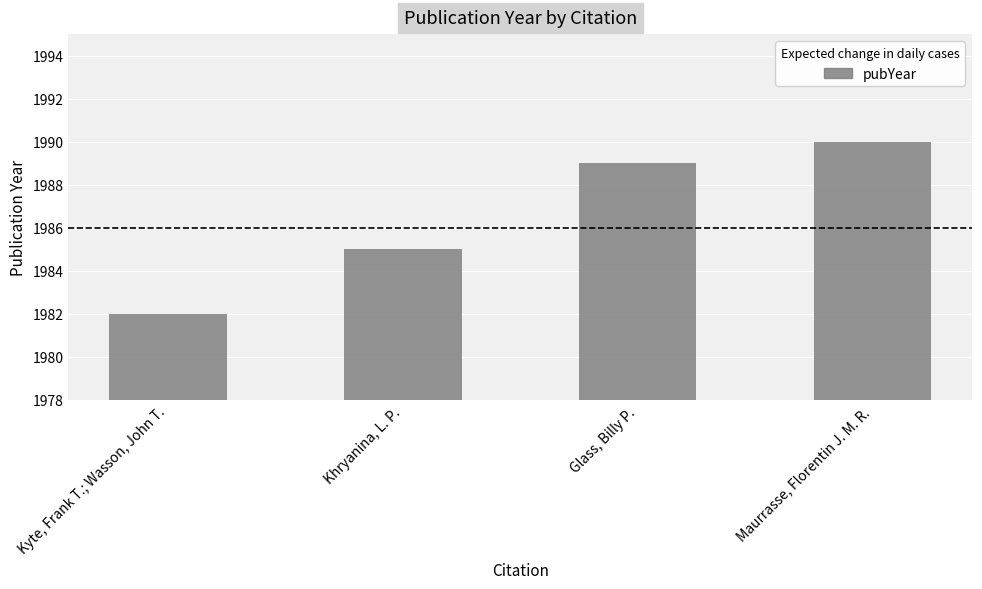

What is the value of the 3rd bar from the left?

1989